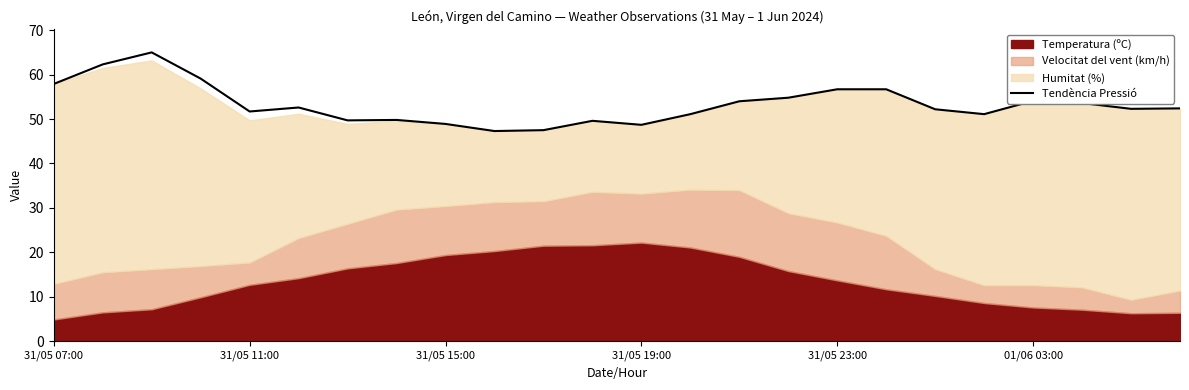

True or false: Tendència Pressió has a value of 22.2 at 31/05 07:00.

False